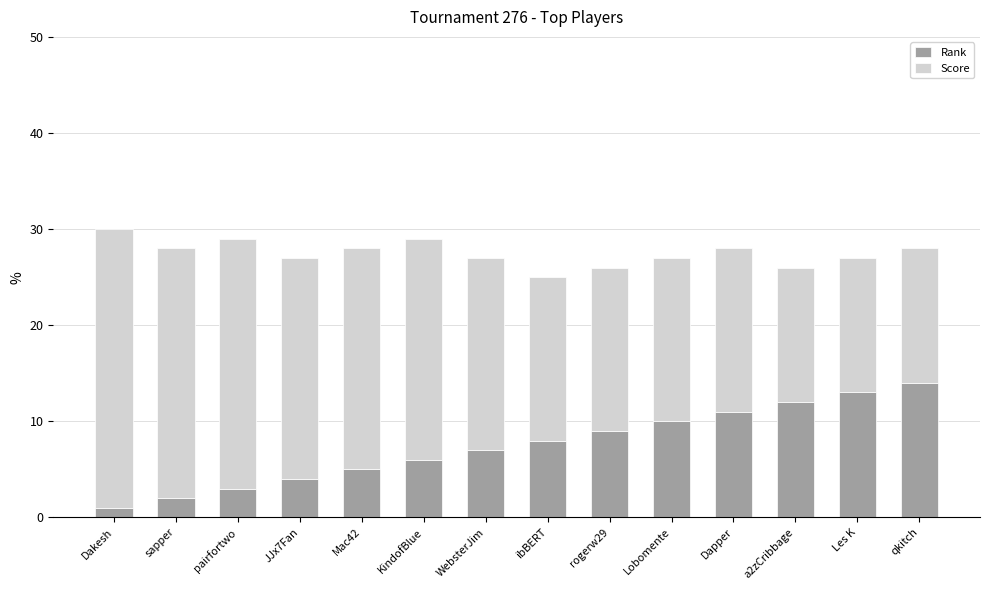

At which label does Rank reach its minimum?

Dakesh